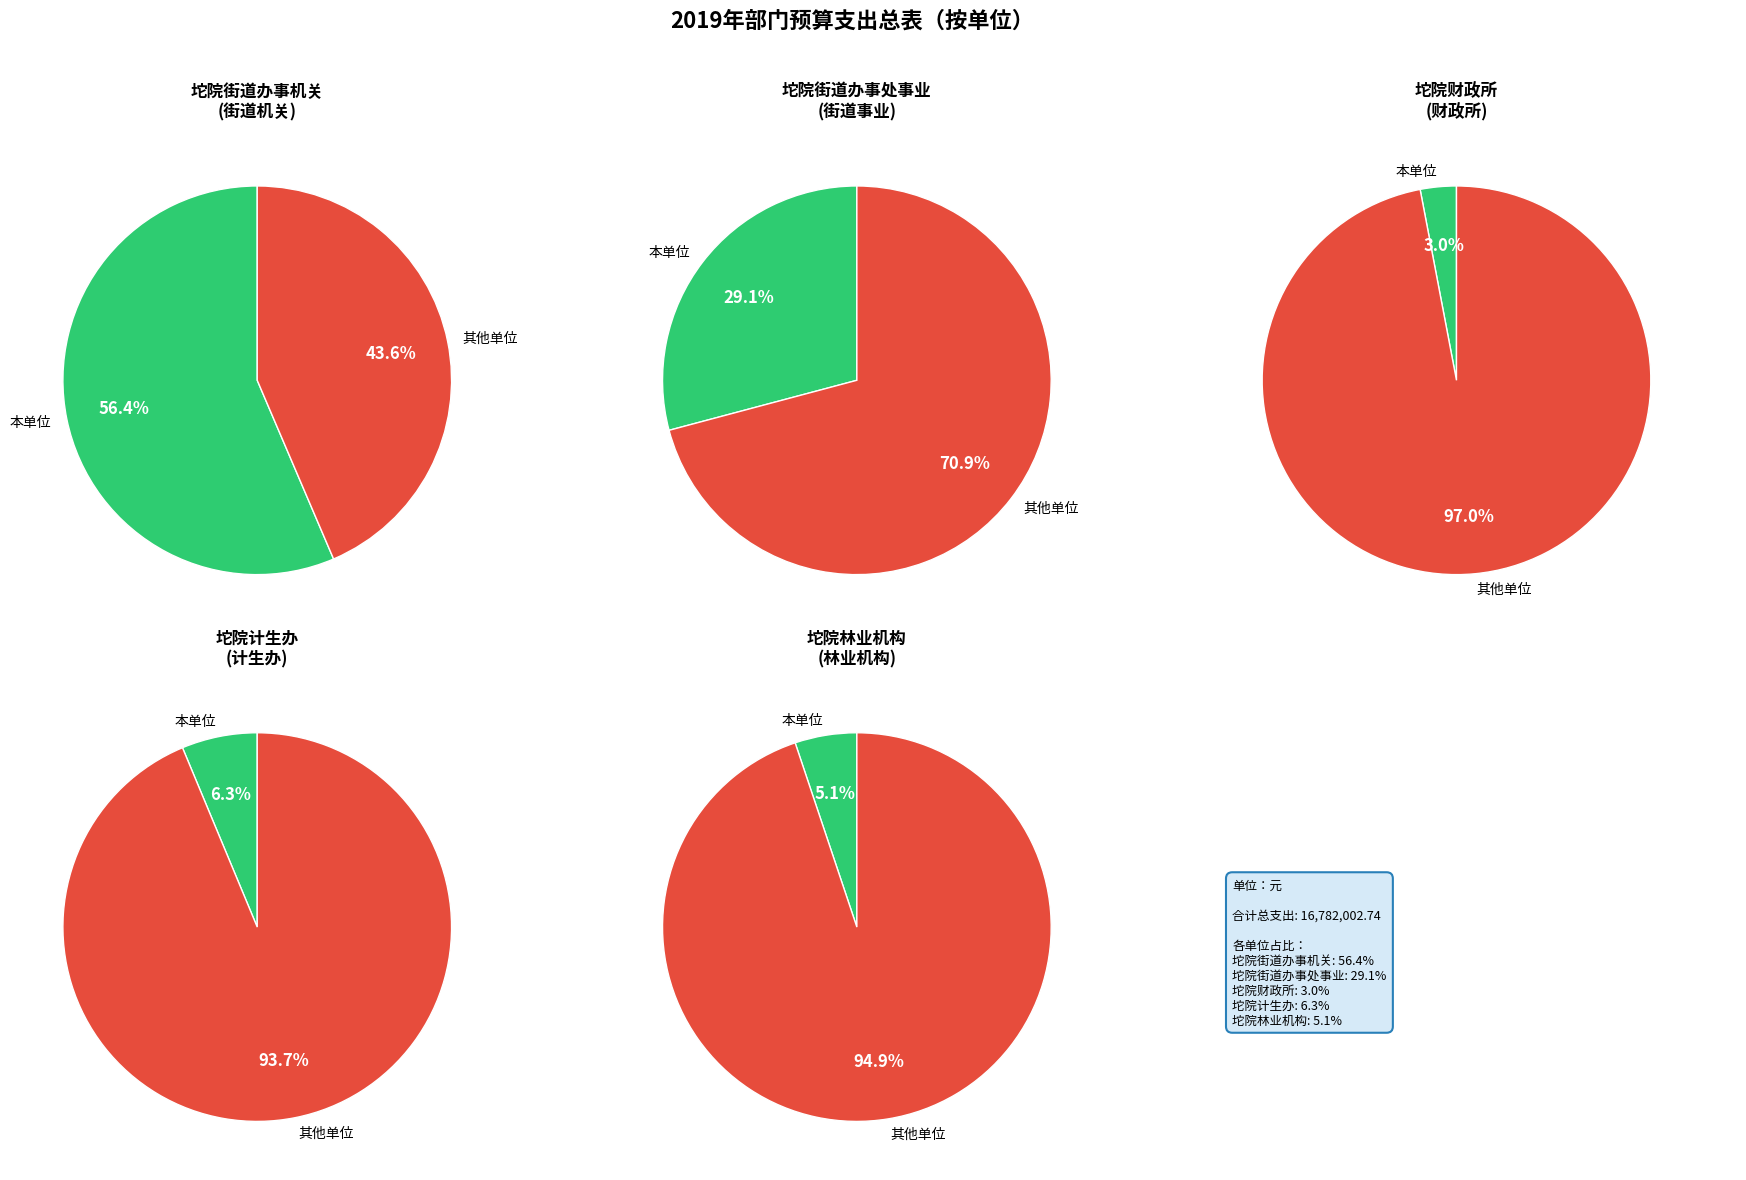

Which slice is the largest?

坨院街道办事机关